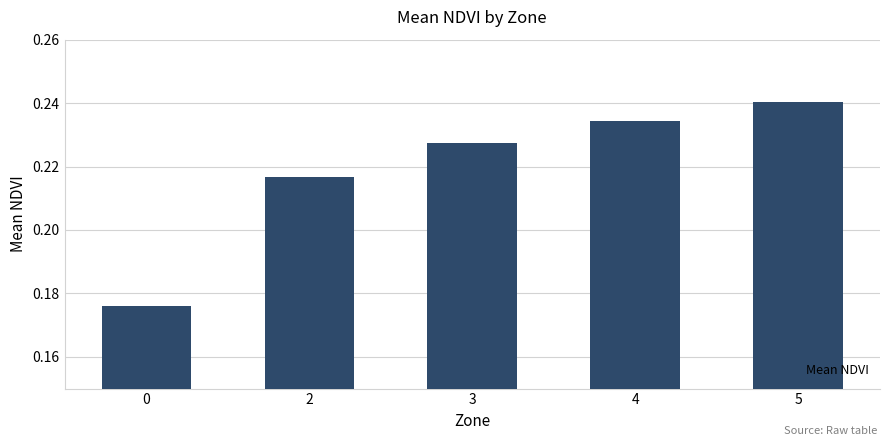

What is the sum of the values at 4 and 3?

0.5